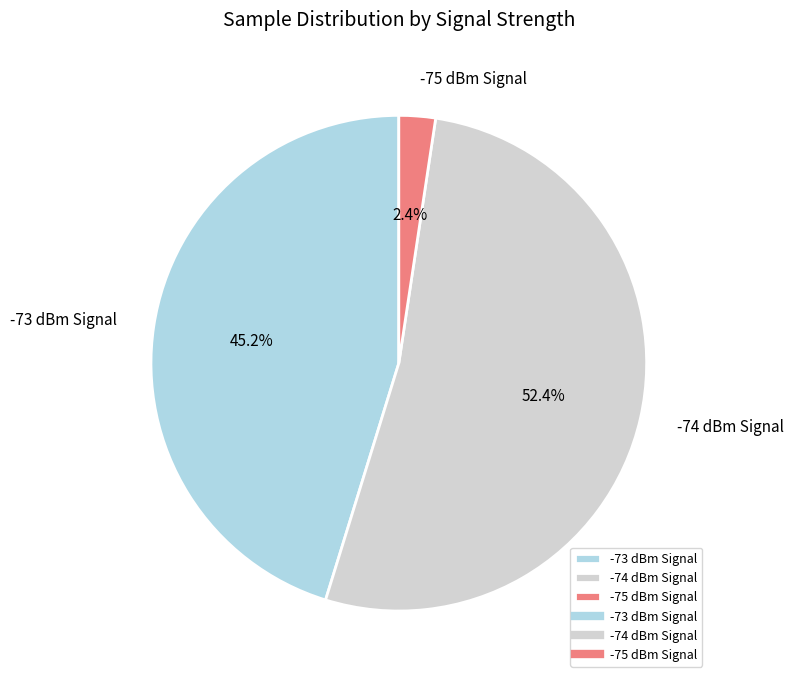

Approximately how many times larger is the value at -74 dBm Signal compared to -73 dBm Signal?

1.2